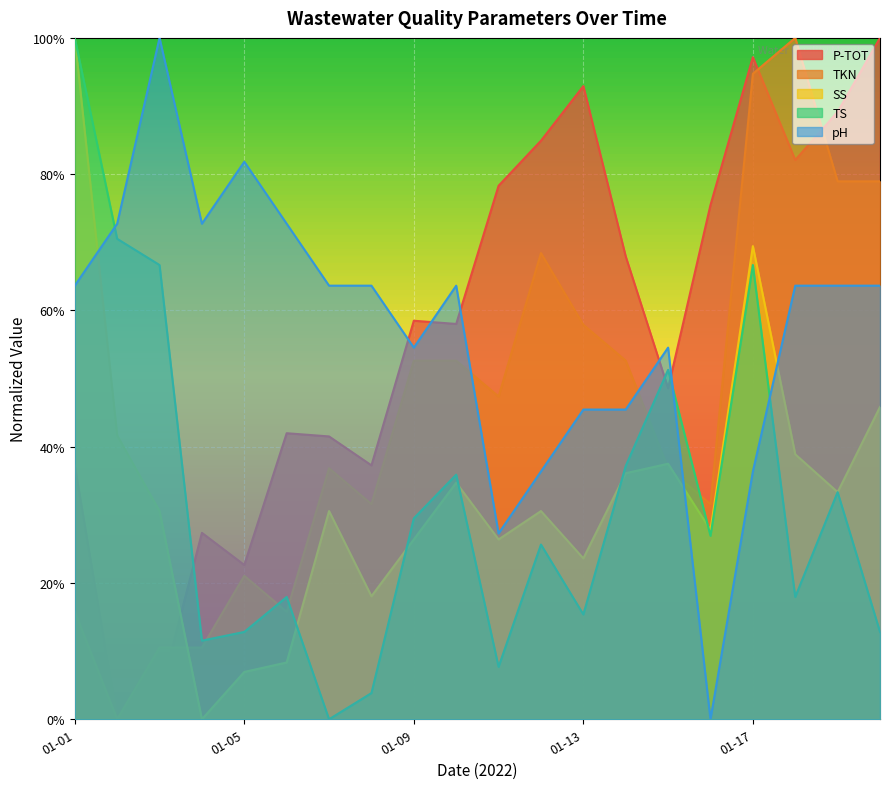

True or false: TS and TKN intersect in this chart.

True